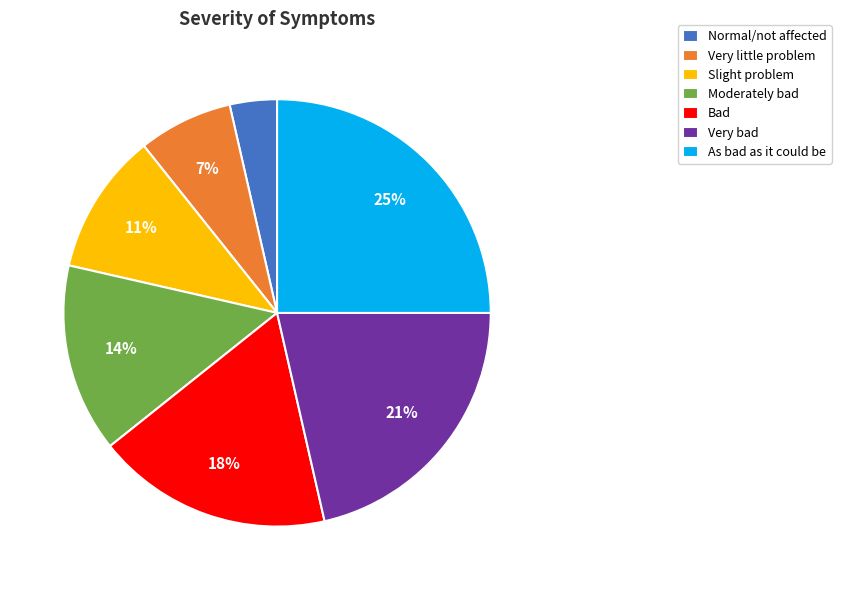

Combined, do Slight problem and Moderately bad account for over 50%?

No